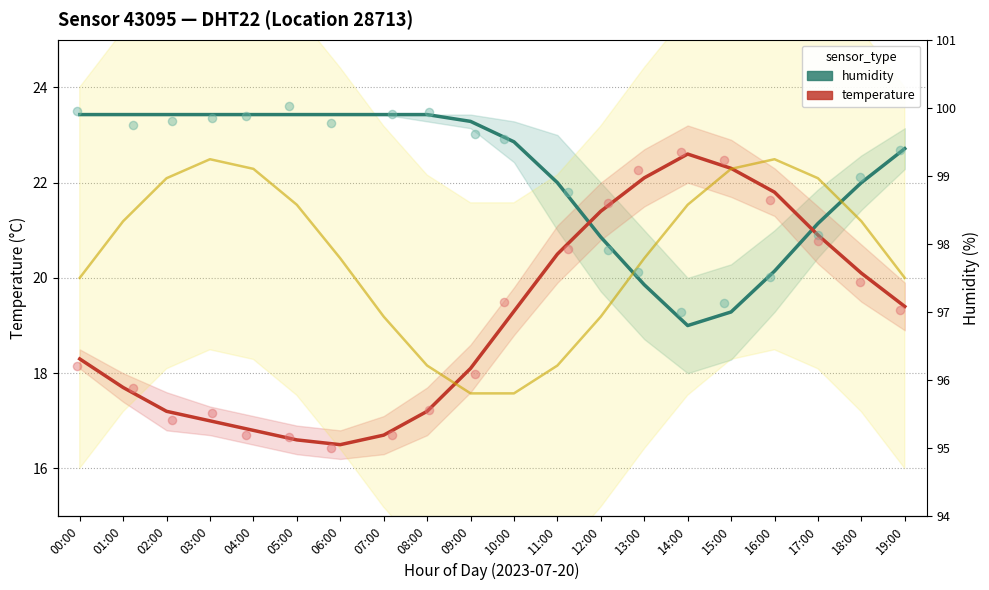

What are all the series names shown in the legend?

humidity, temperature